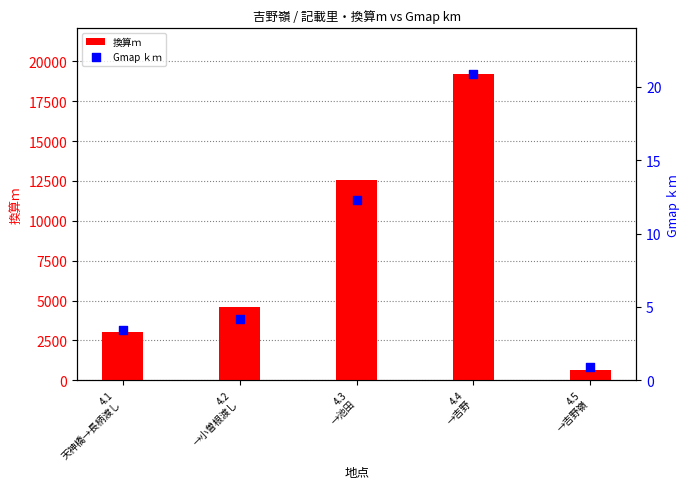

Which series has the largest Y range (max minus min)?

換算ｍ